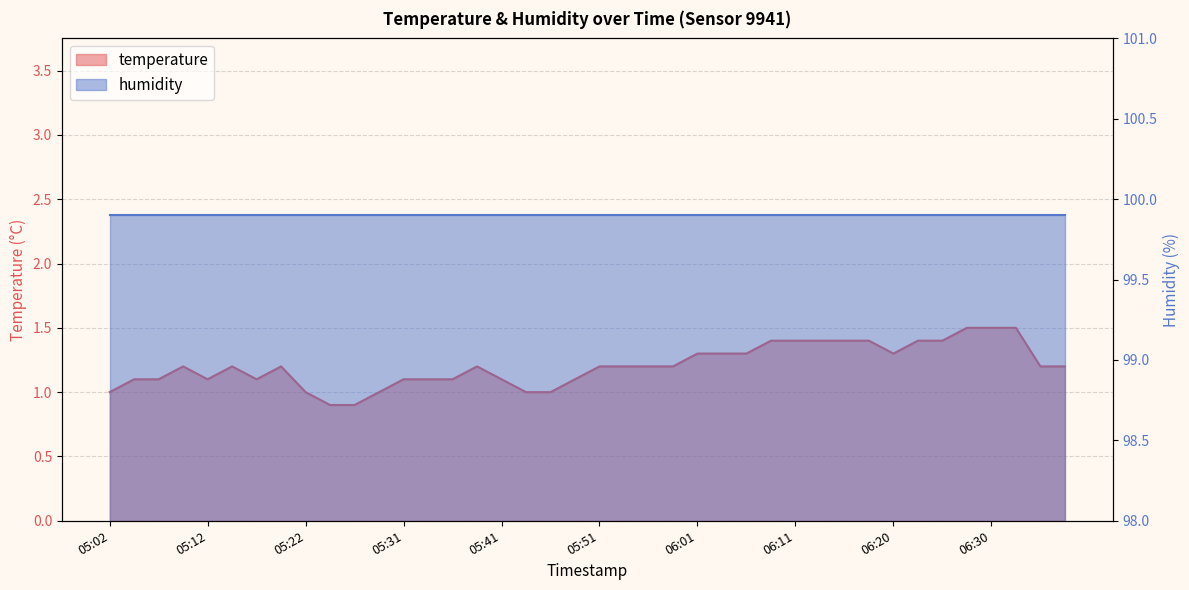

At which label is the value closest to 1?

05:02